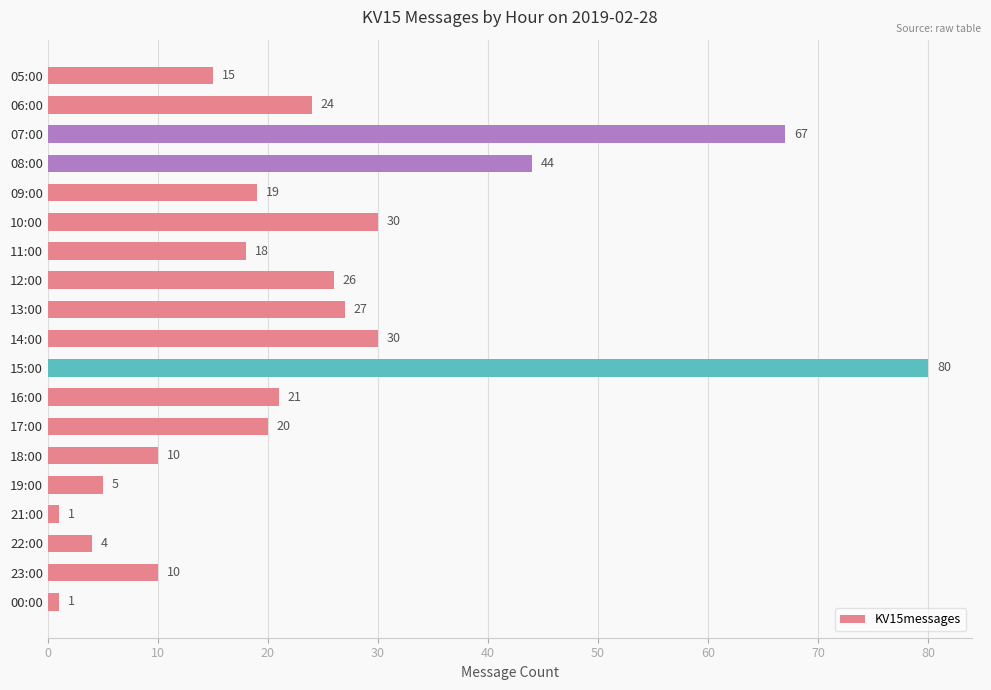

Is it true that the value at 08:00 is 69?

False